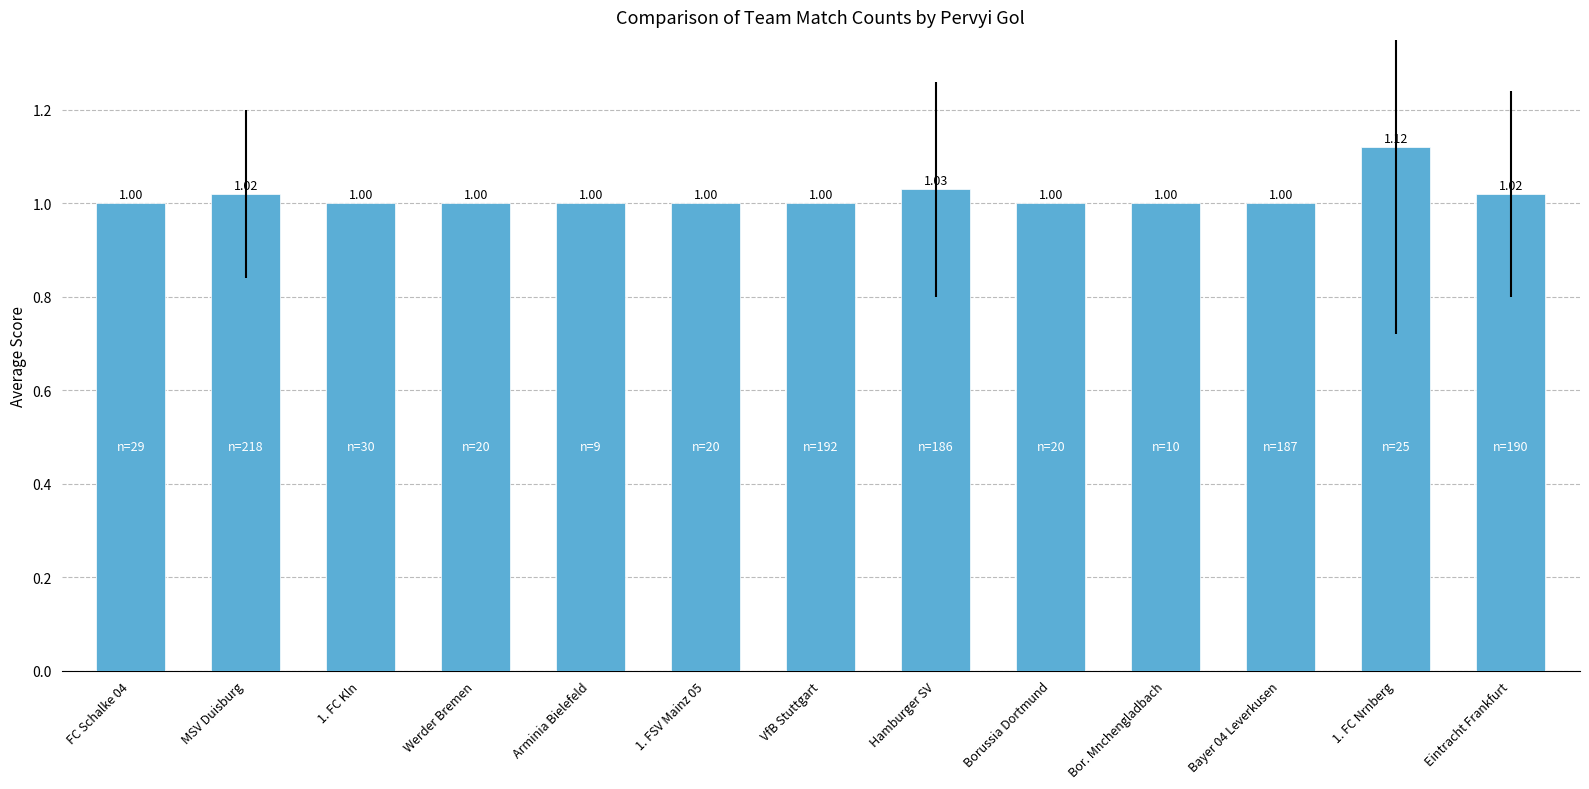

What is the minimum value shown in the chart?

1.0